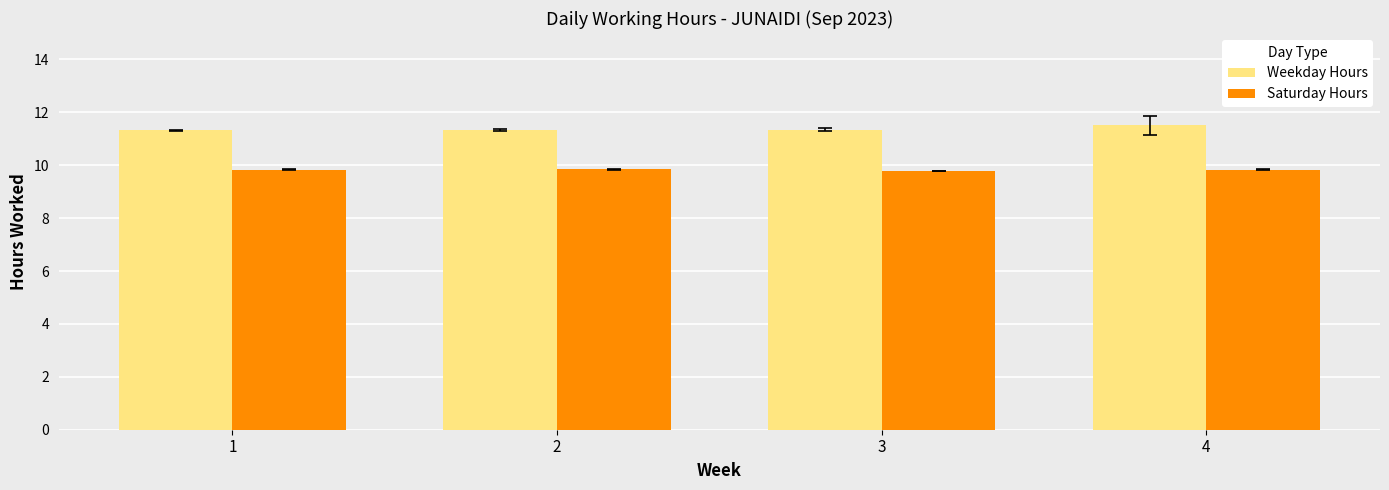

Reading left to right, extract all data points from this chart.

Weekday Hours: 11.3	11.3	11.3	11.5
Saturday Hours: 9.8	9.8	9.8	9.8